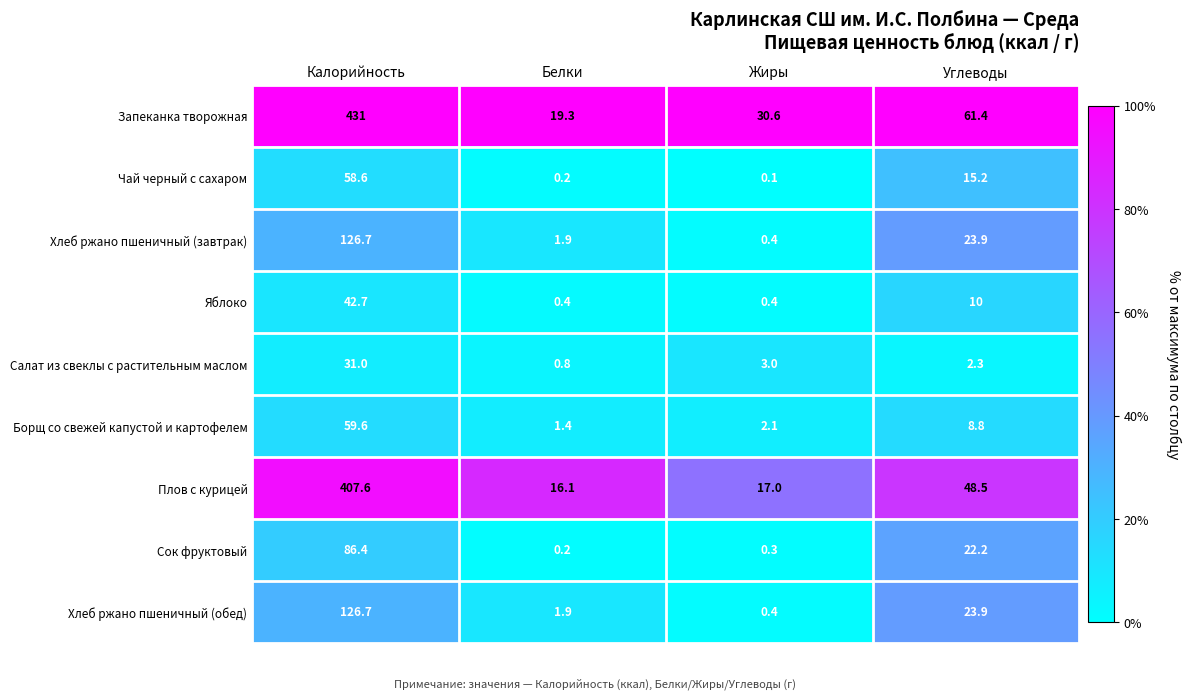

Which series changed the most between Белки and Жиры?

Запеканка творожная